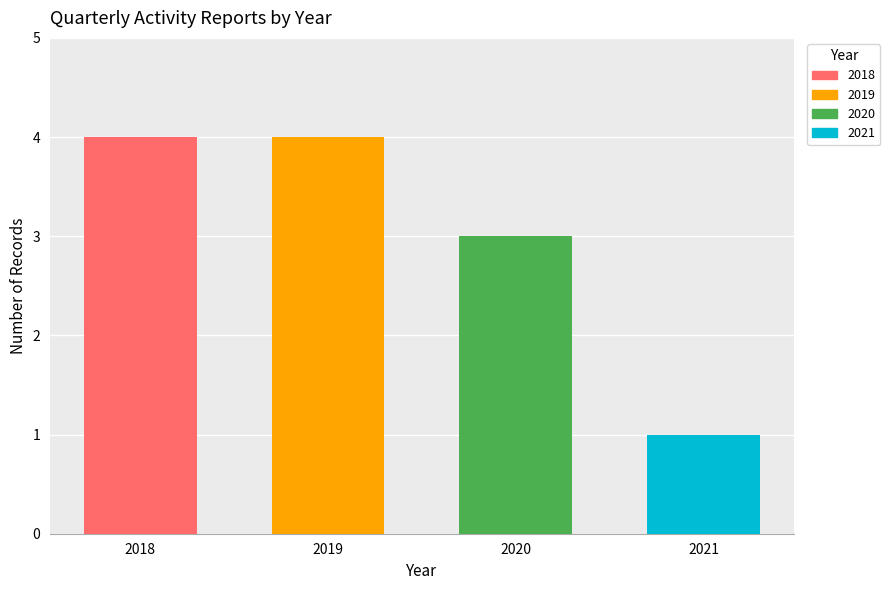

How many bars are there in total?

4